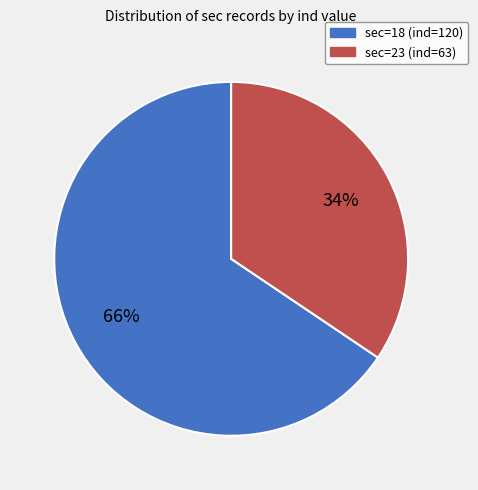

Which has a higher value, sec=23 (ind=63) or sec=18 (ind=120)?

sec=18 (ind=120)